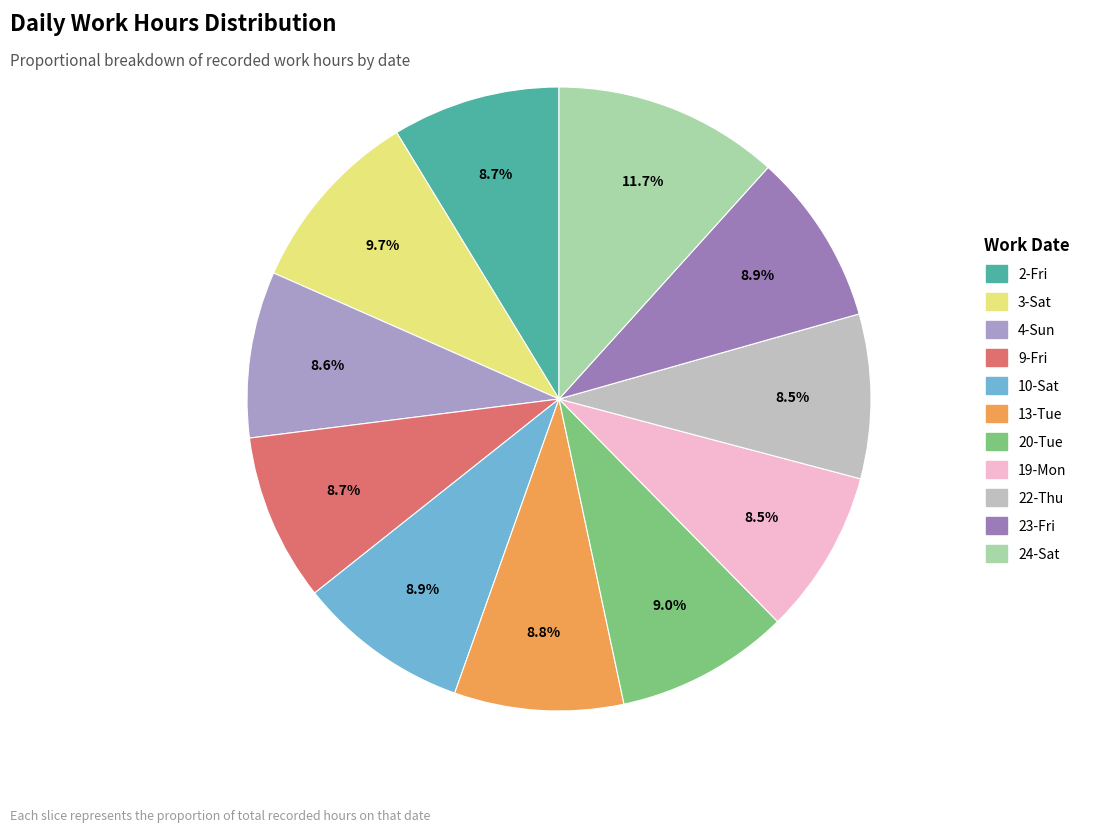

Count the number of slices in the pie.

11